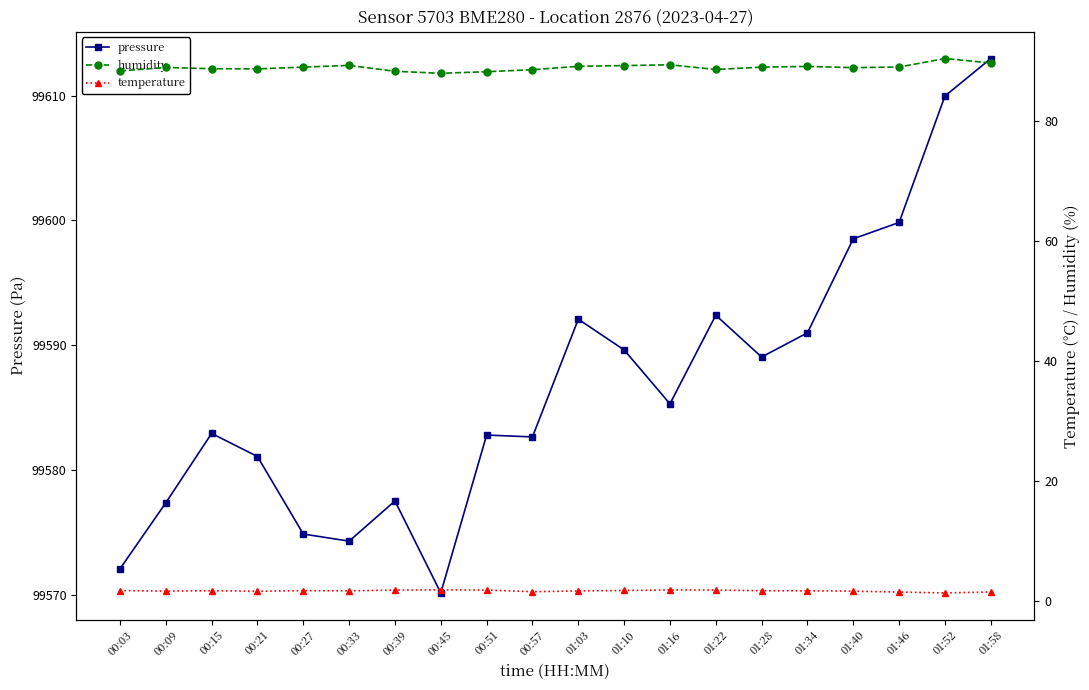

List the labels in order of humidity value, smallest first.

00:45, 00:51, 00:39, 00:03, 00:57, 01:22, 00:21, 00:15, 01:40, 00:09, 00:27, 01:28, 01:46, 01:34, 01:03, 01:10, 00:33, 01:16, 01:58, 01:52